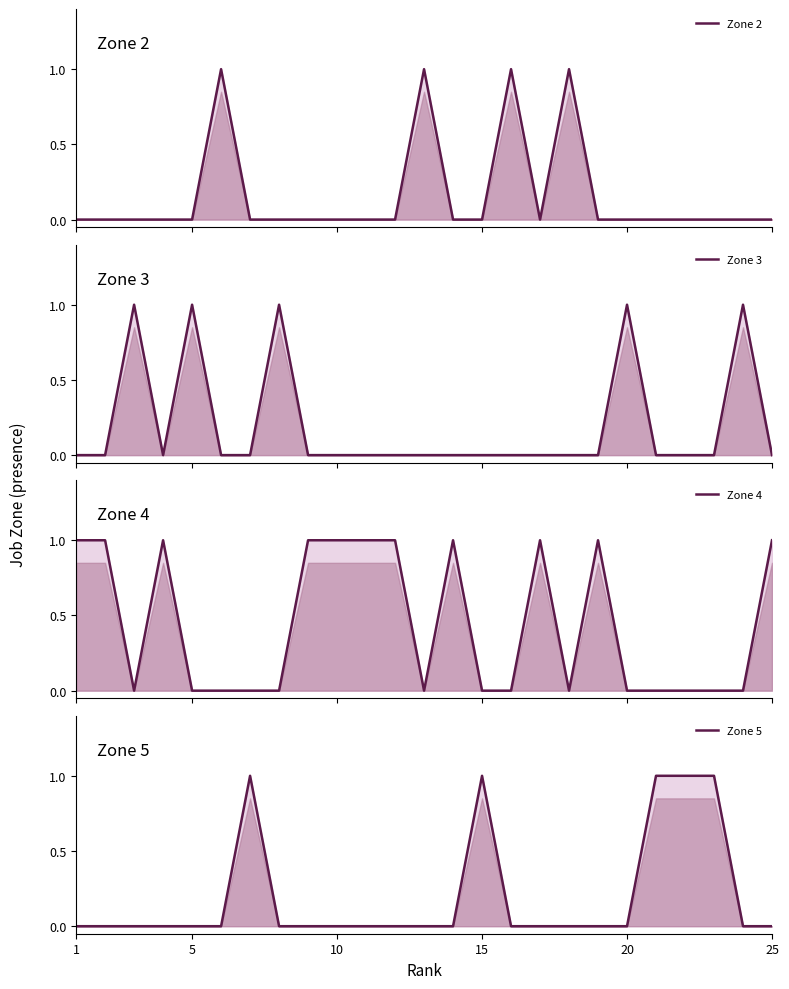

Reading left to right, transcribe all the data shown in this chart.

Zone 2: 0	0	0	0	0	1	0	0	0	0	0	0	1	0	0	1	0	1	0	0	0	0	0	0	0
Zone 3: 0	0	1	0	1	0	0	1	0	0	0	0	0	0	0	0	0	0	0	1	0	0	0	1	0
Zone 4: 1	1	0	1	0	0	0	0	1	1	1	1	0	1	0	0	1	0	1	0	0	0	0	0	1
Zone 5: 0	0	0	0	0	0	1	0	0	0	0	0	0	0	1	0	0	0	0	0	1	1	1	0	0